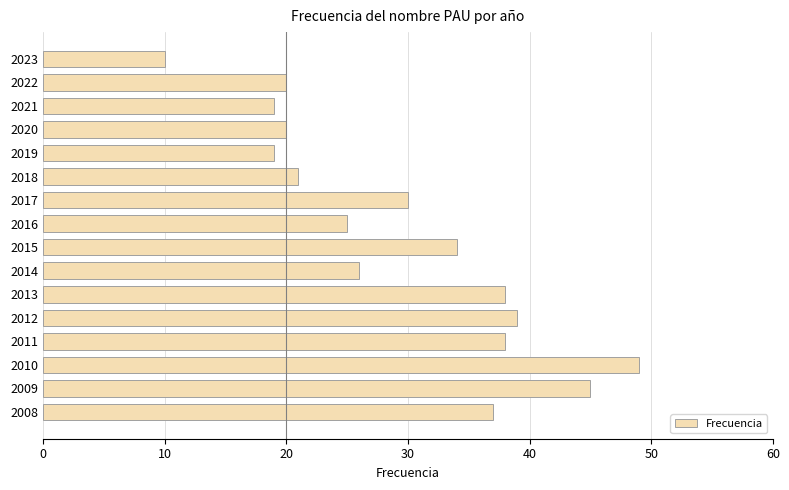

The chart shows a value of 85 at 2010. True or false?

False